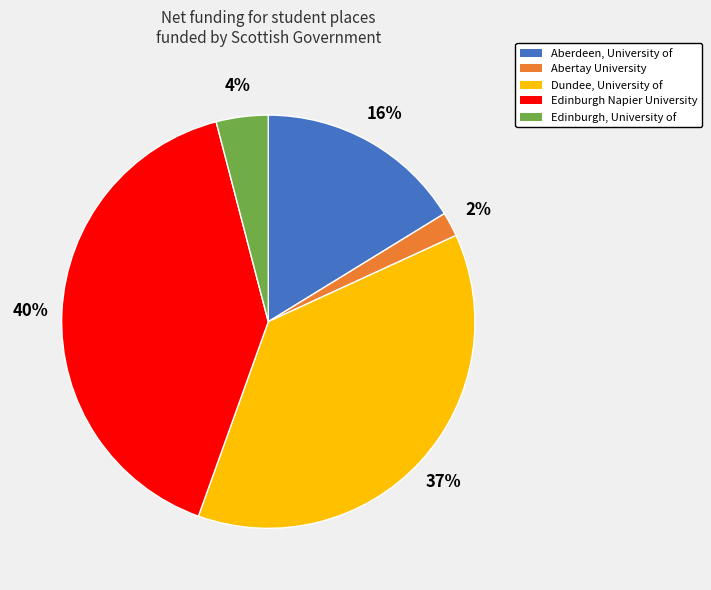

What is the smallest slice in the pie chart?

Abertay University